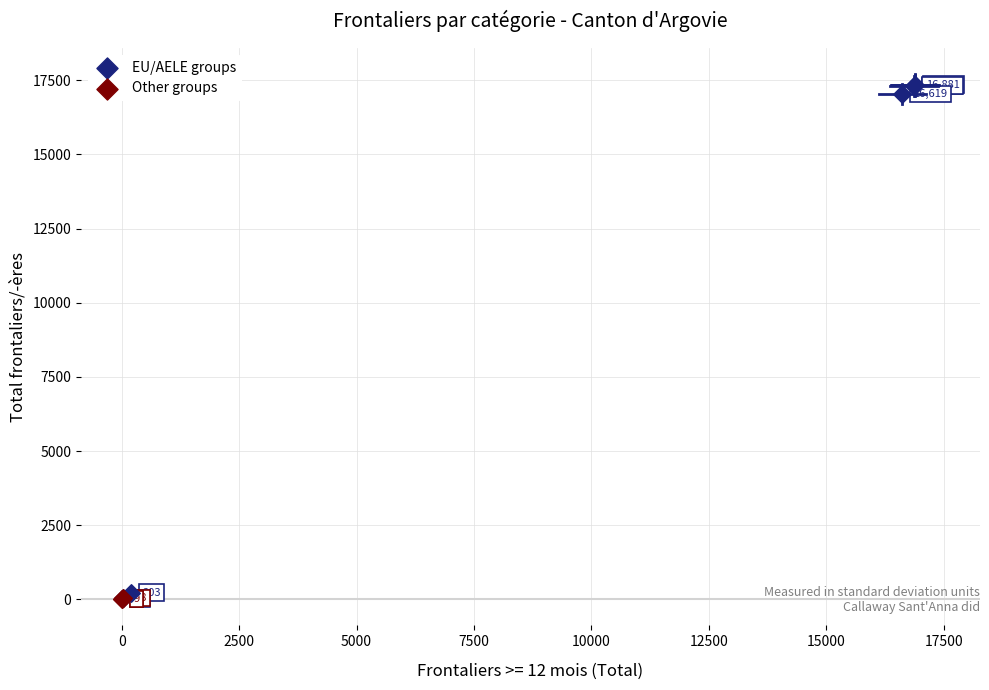

Which series reaches the minimum Y coordinate?

Other groups